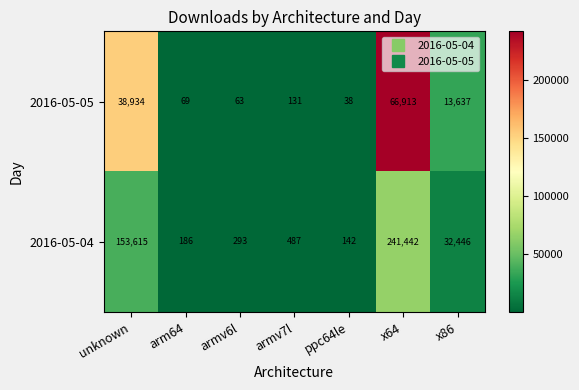

What is the average value of the 2016-05-04 series?

61230